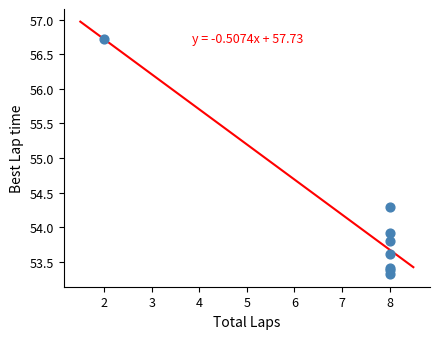

What Y value in the scatter plot is closest to 55?

54.3